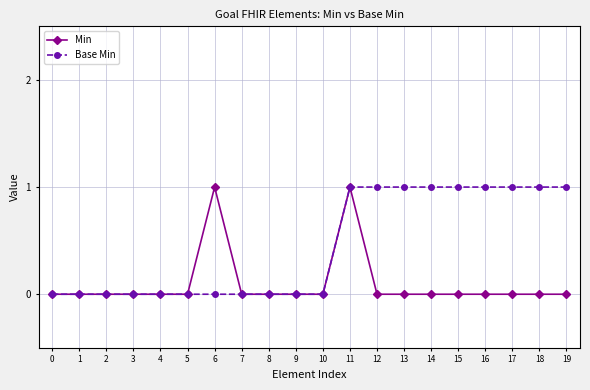

The value of Min at 8 is 0. True or false?

True